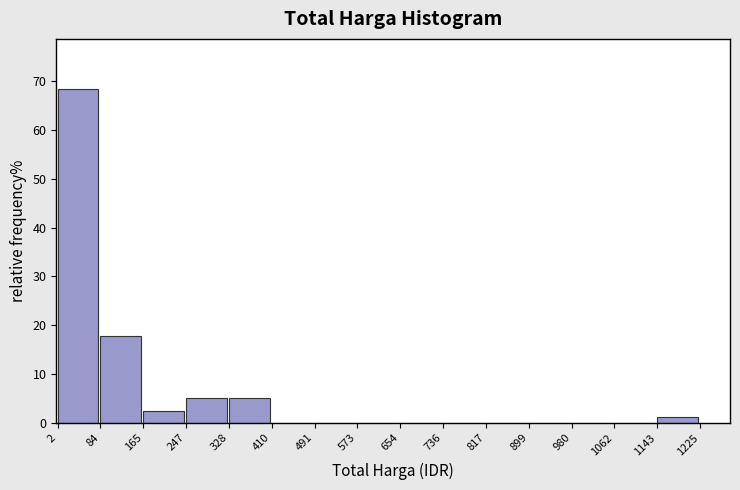

What is the height of the bar covering 84 to 165 on the x-axis? The values are not printed on the chart, so give them approximately, as read against the axis.

18